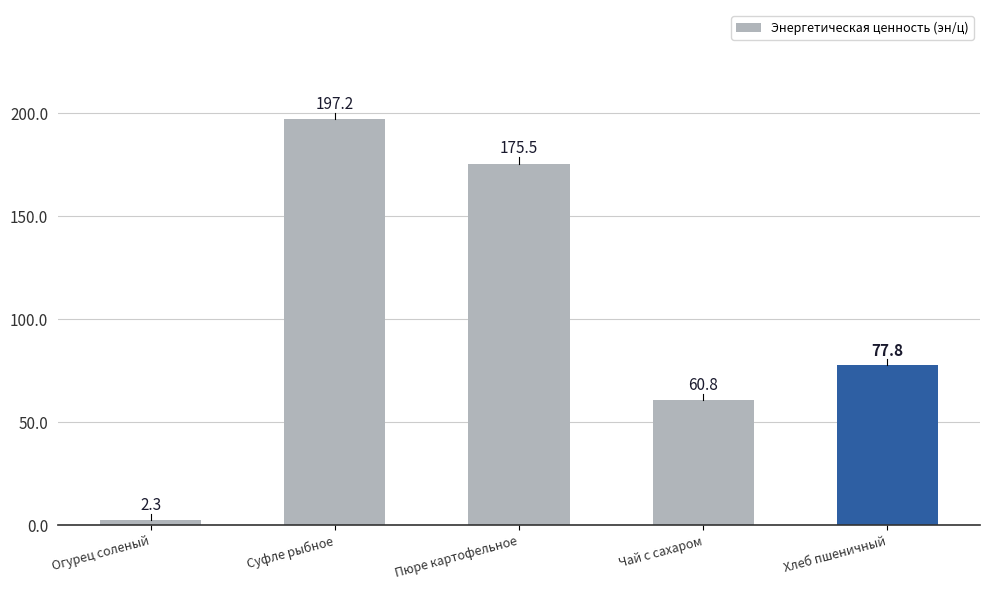

Which label corresponds to the largest value in the chart?

Суфле рыбное